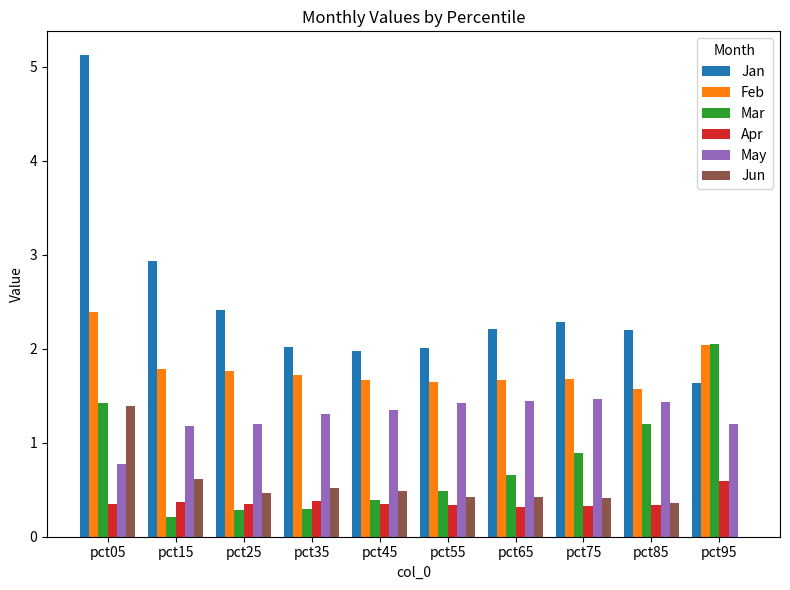

What is the sum of all Apr values?

3.7